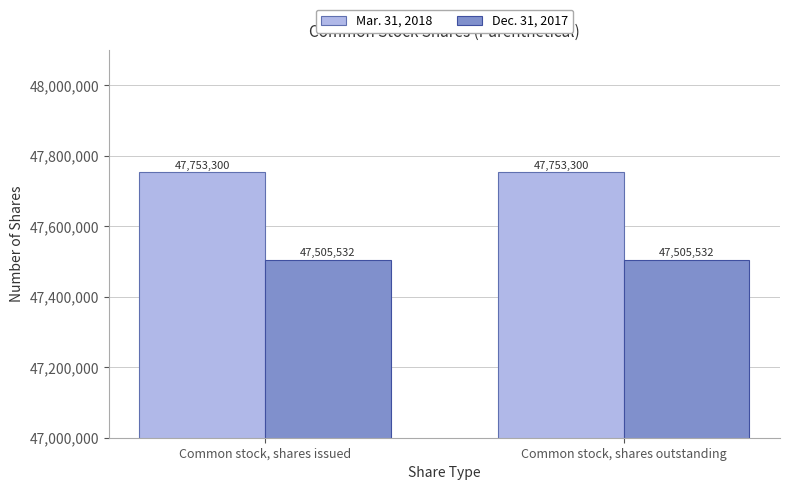

Reading left to right, list all the values displayed in this chart.

Mar. 31, 2018: Common stock, shares issued=47753300	Common stock, shares outstanding=47753300
Dec. 31, 2017: Common stock, shares issued=47505532	Common stock, shares outstanding=47505532